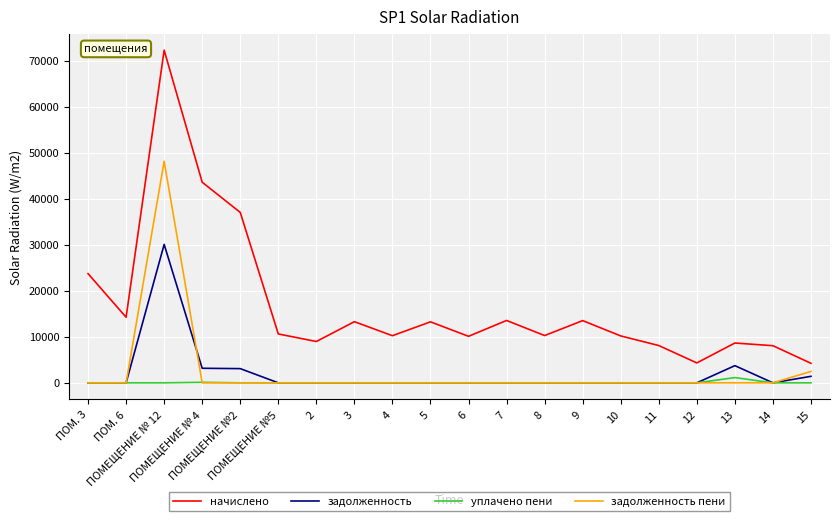

Which series has the largest total across all categories?

начислено